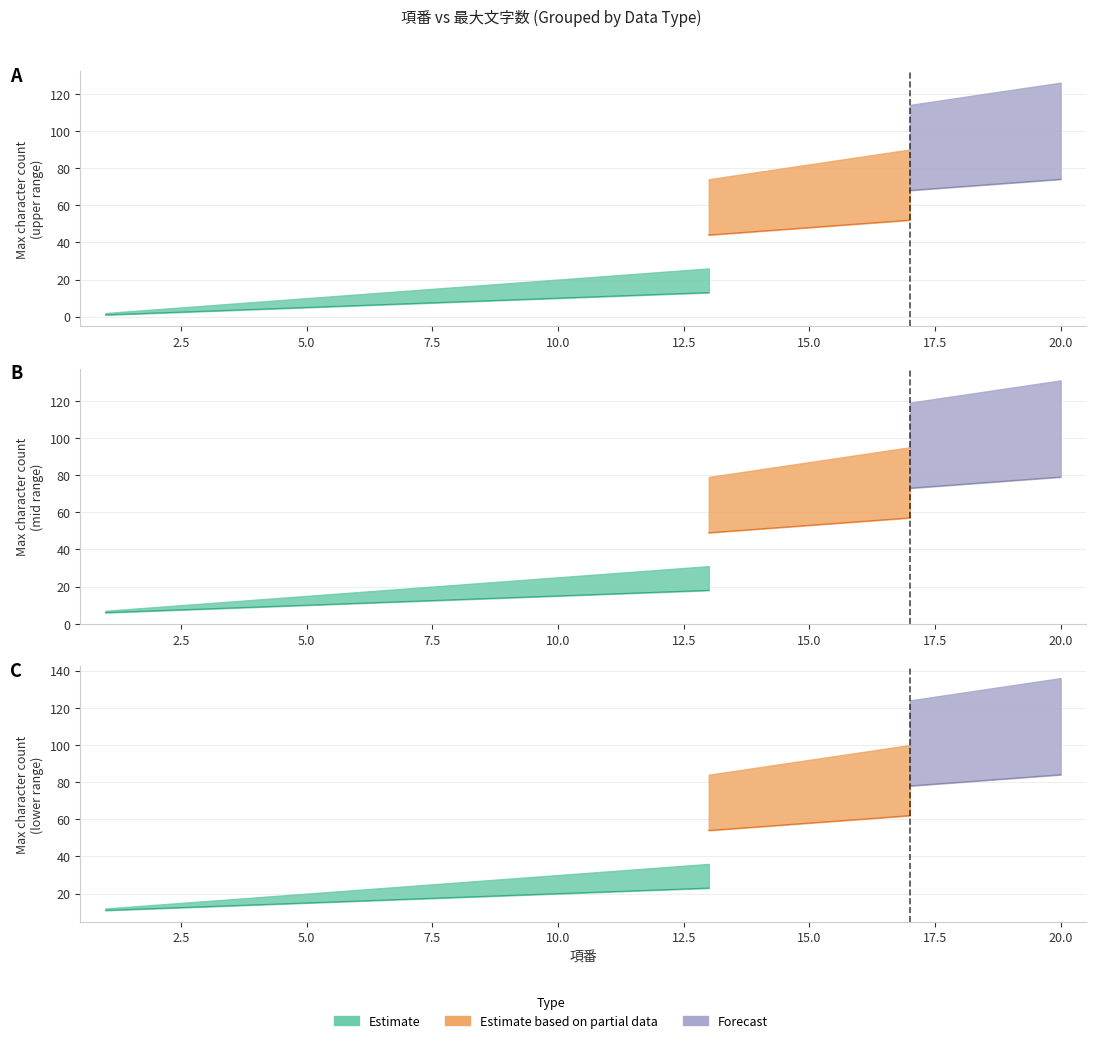

At which category is the sum across all series the highest?

20